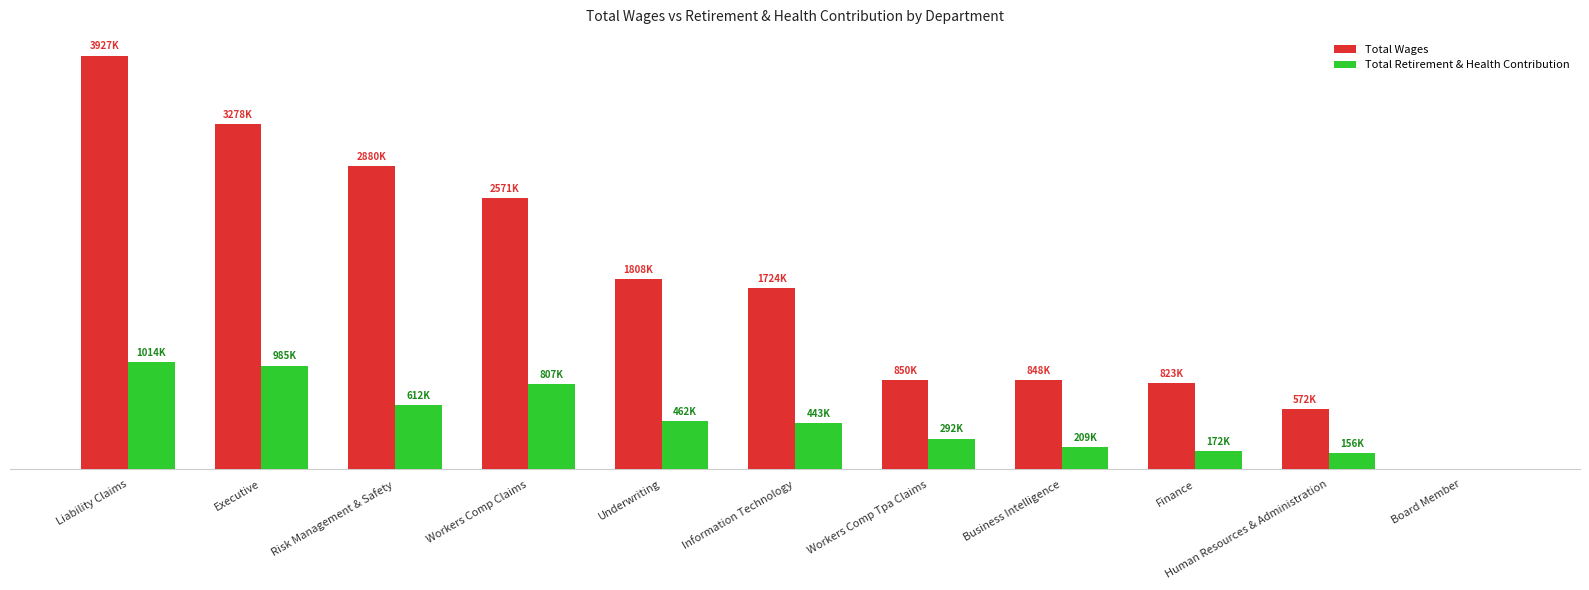

At which category is the sum across all series the highest?

Liability Claims